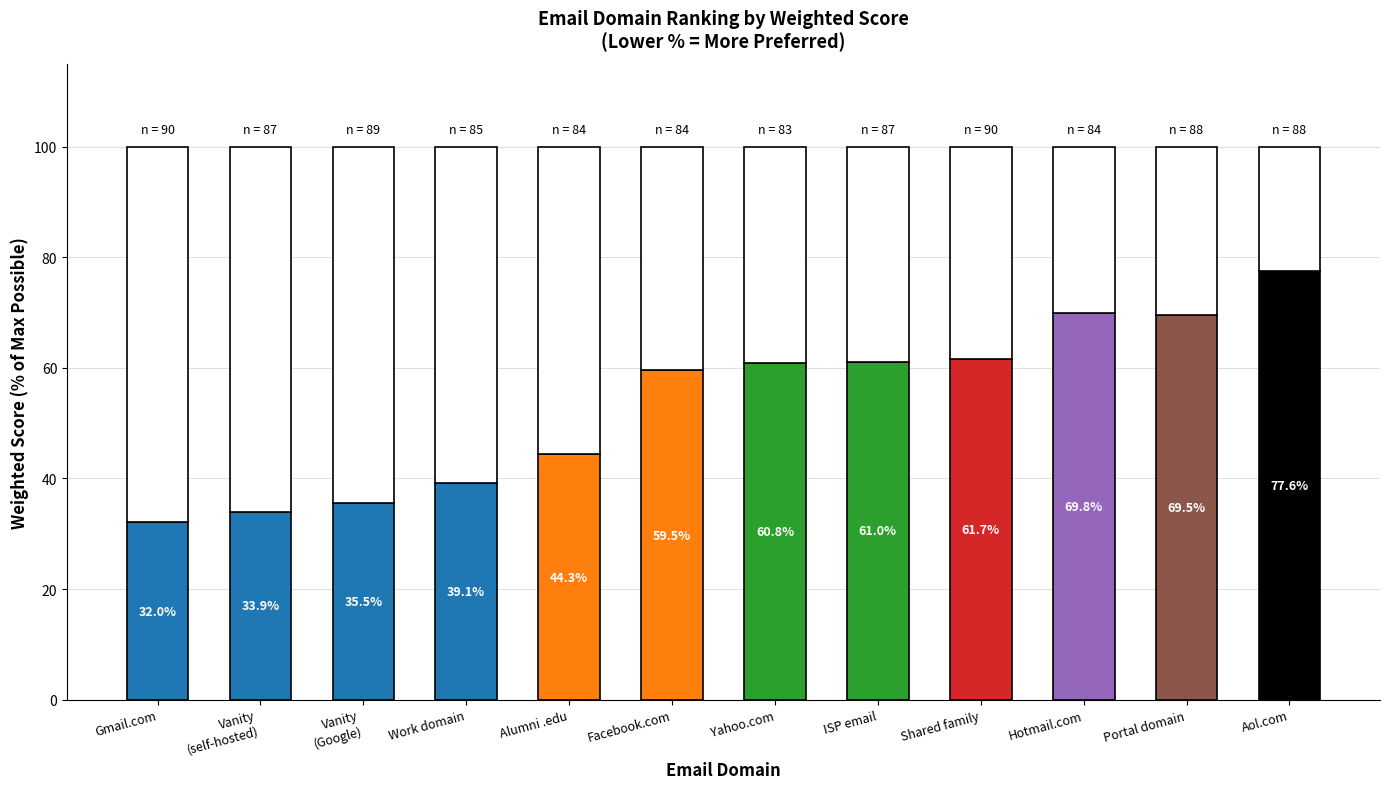

What is the value of the 3rd bar from the left?

35.5